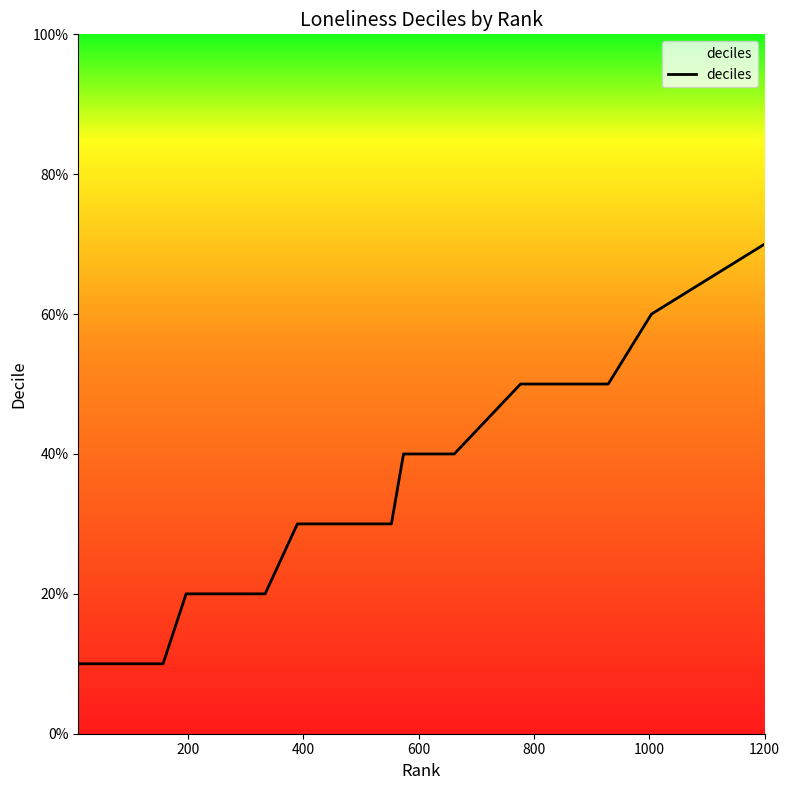

Does the chart have visible grid lines?

No